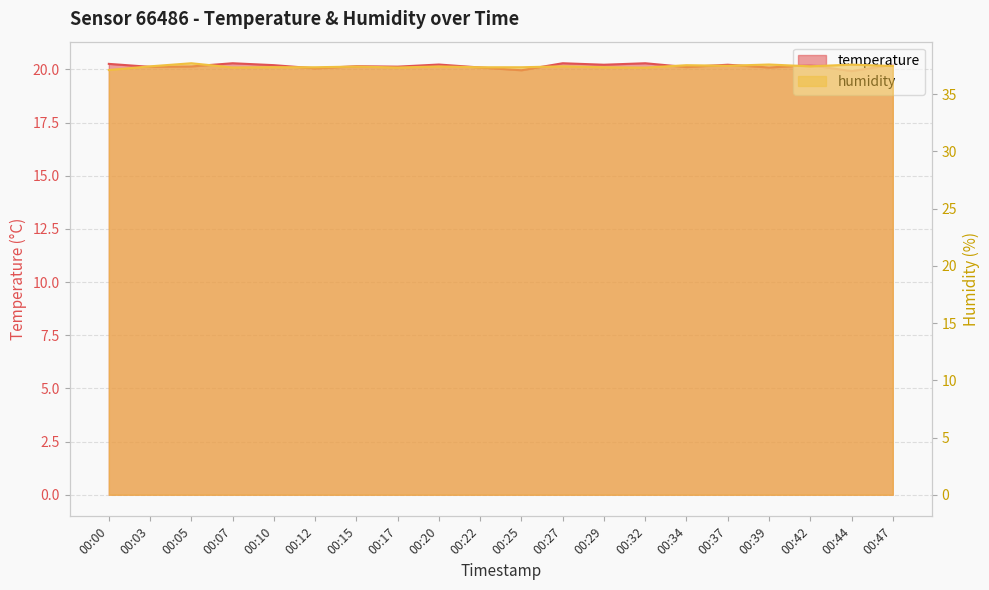

Read the temperature value at 00:34.

20.1